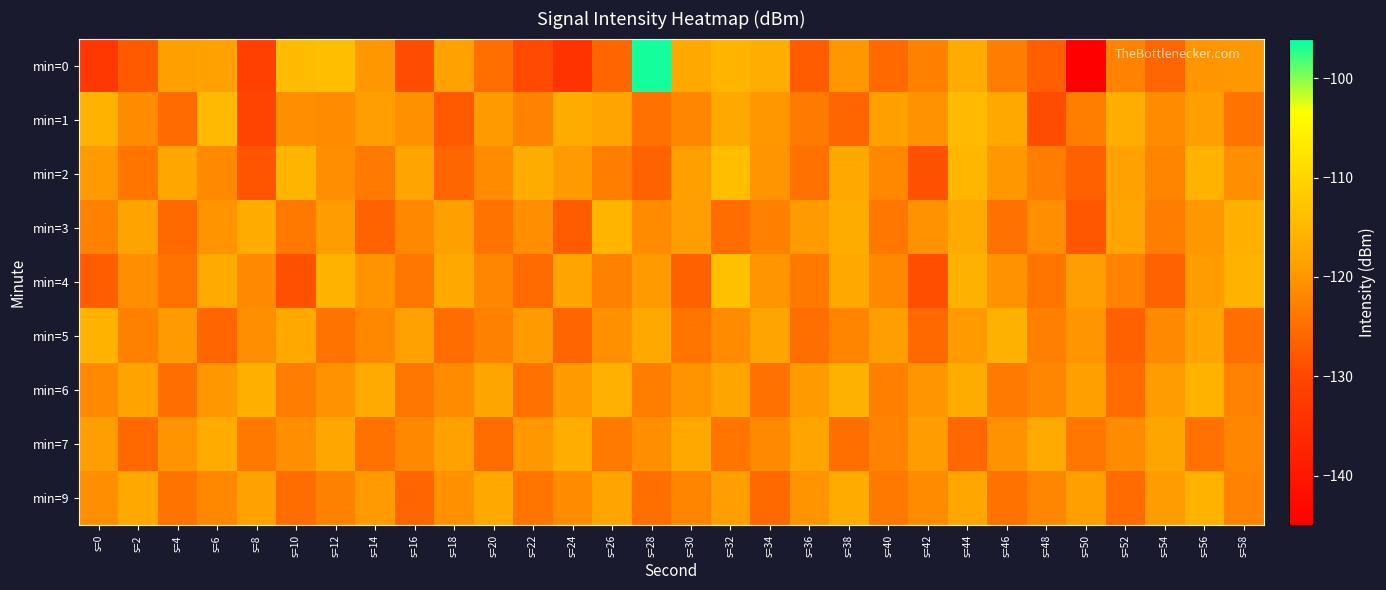

What is the difference between the highest and lowest values at s=18?

9.8